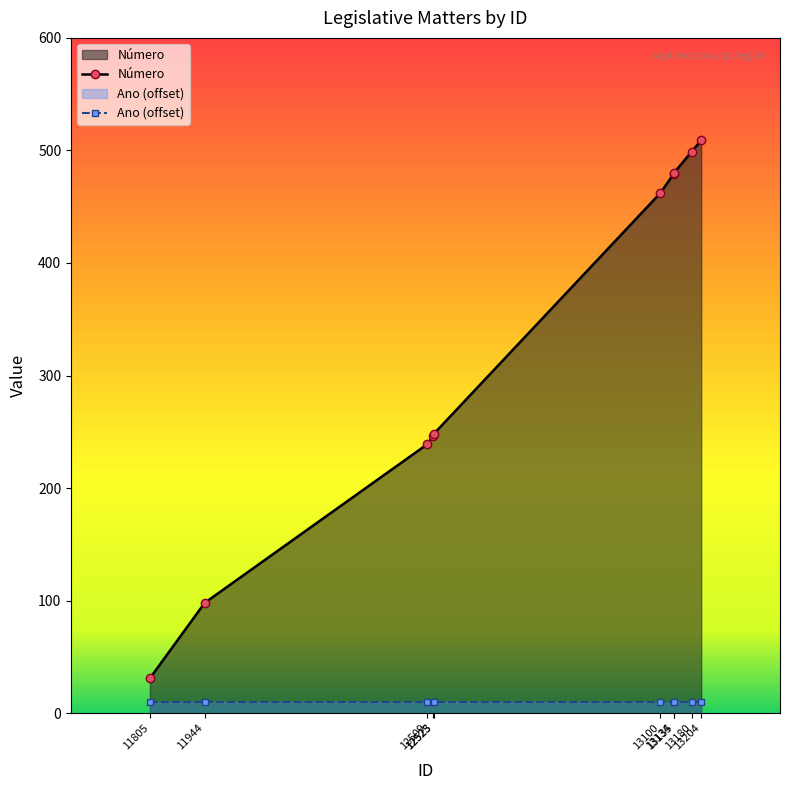

List the labels in order of value, largest first.

13204, 13180, 13135, 13134, 13100, 12525, 12523, 12509, 11944, 11805